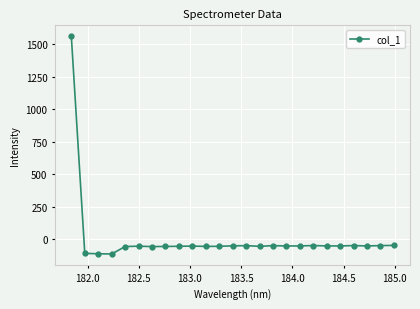

Does the chart display data point markers on the line(s)?

Yes